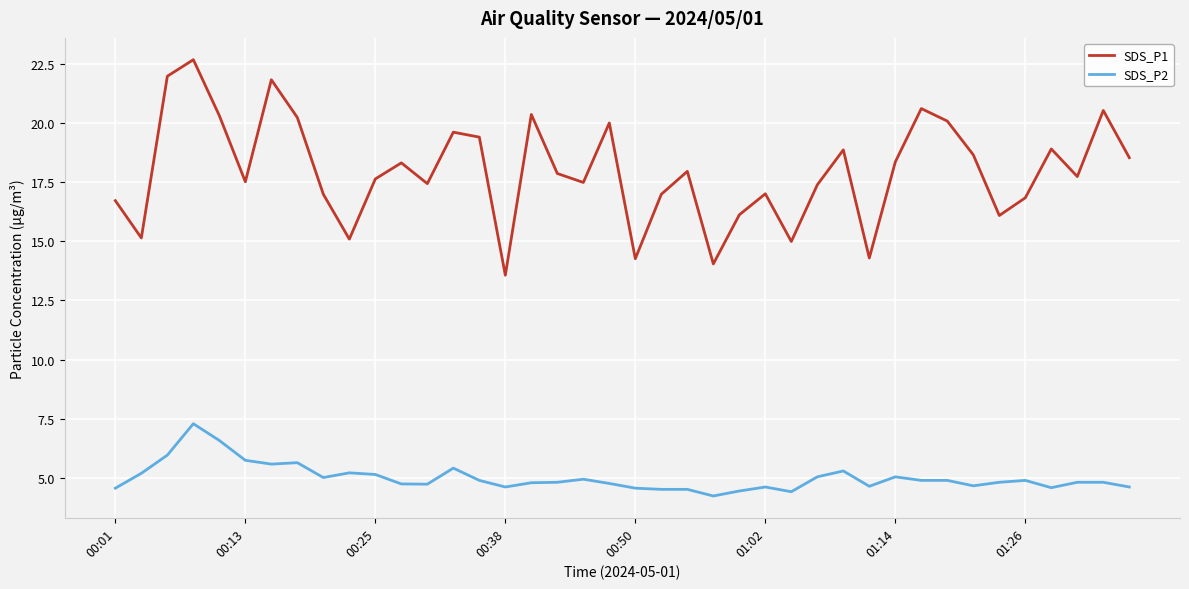

Does the chart display data point markers on the line(s)?

No